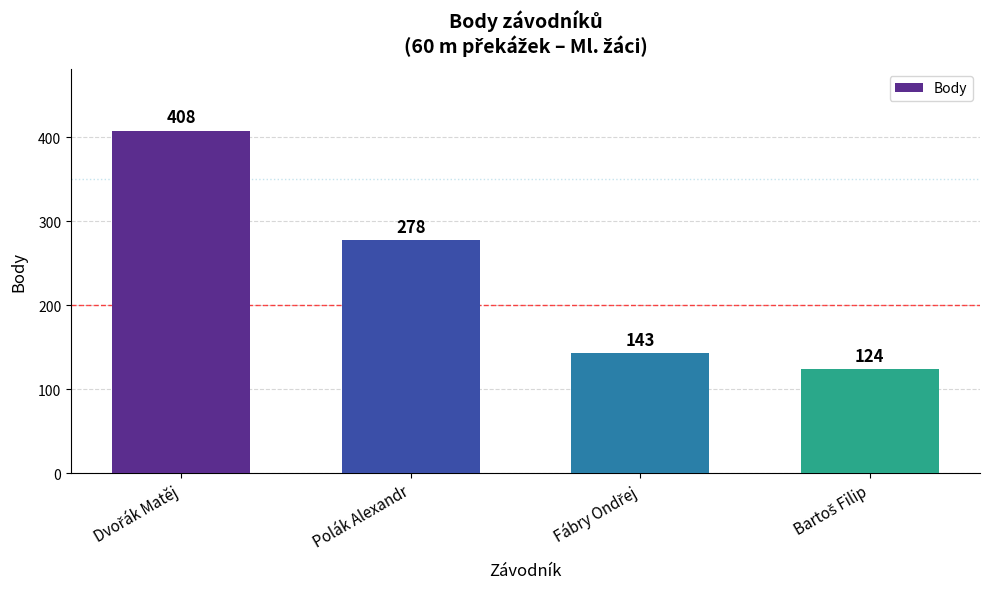

The chart shows a value of 278 at Polák Alexandr. True or false?

True